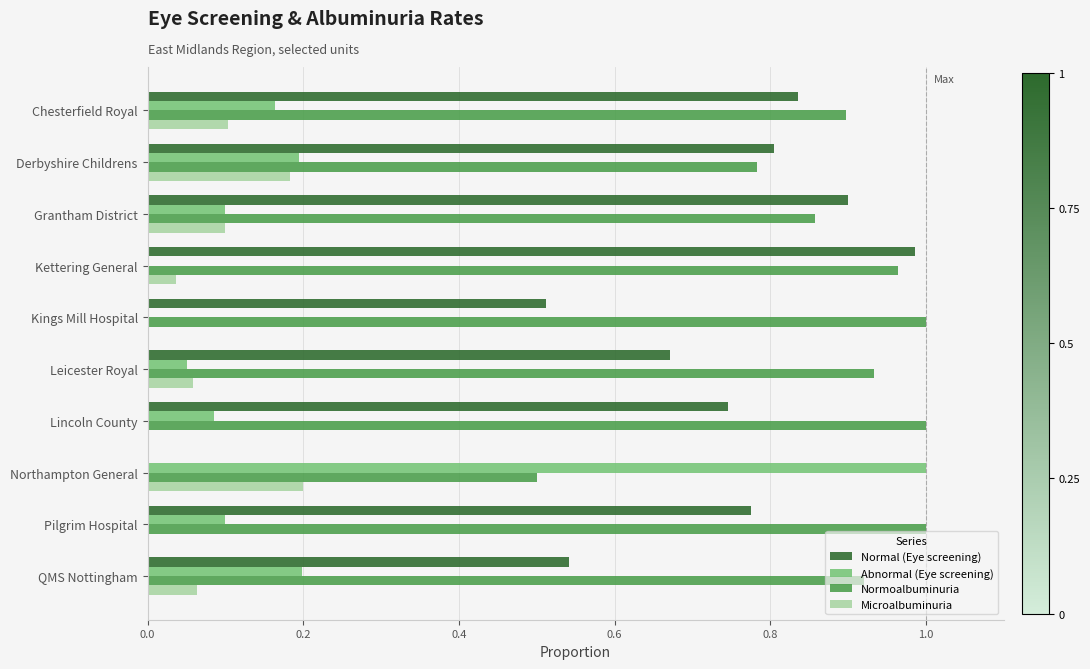

What is the sum of all Normoalbuminuria values?

8.9